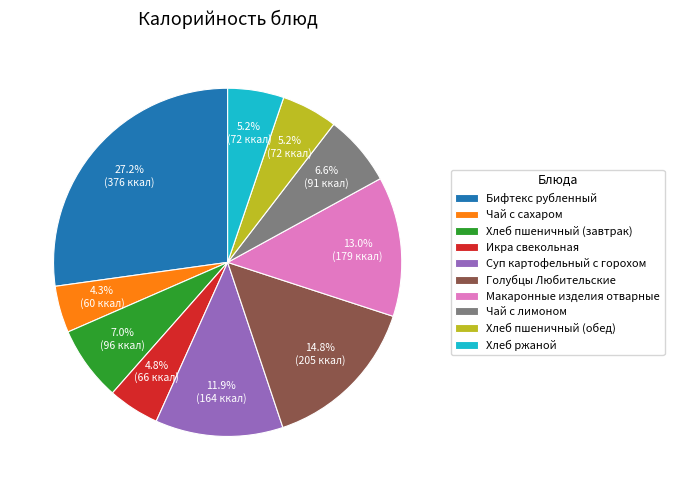

How many slices are in this pie chart?

10